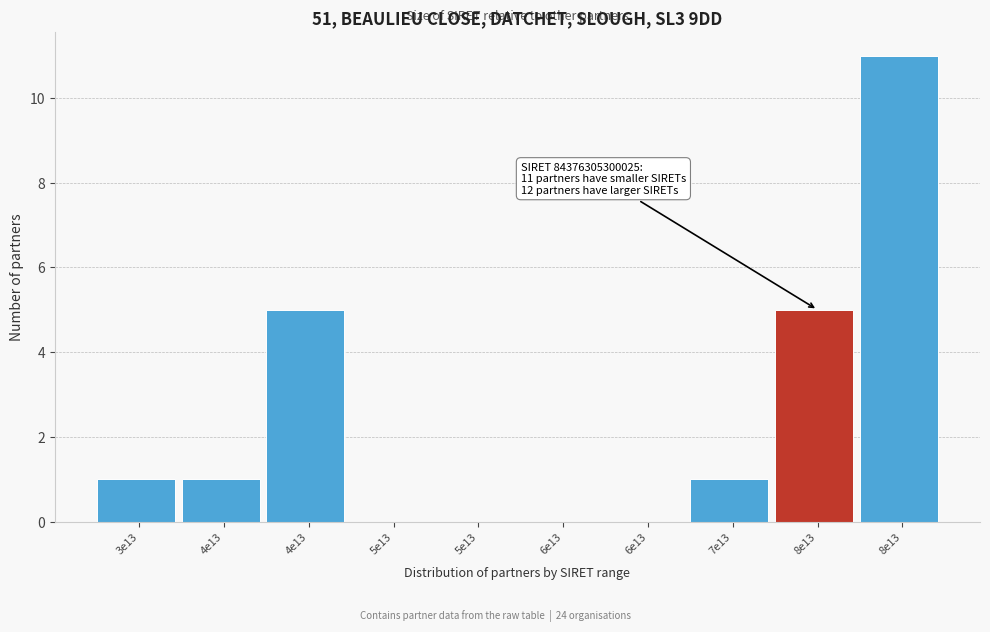

How many data points does each series have?

10